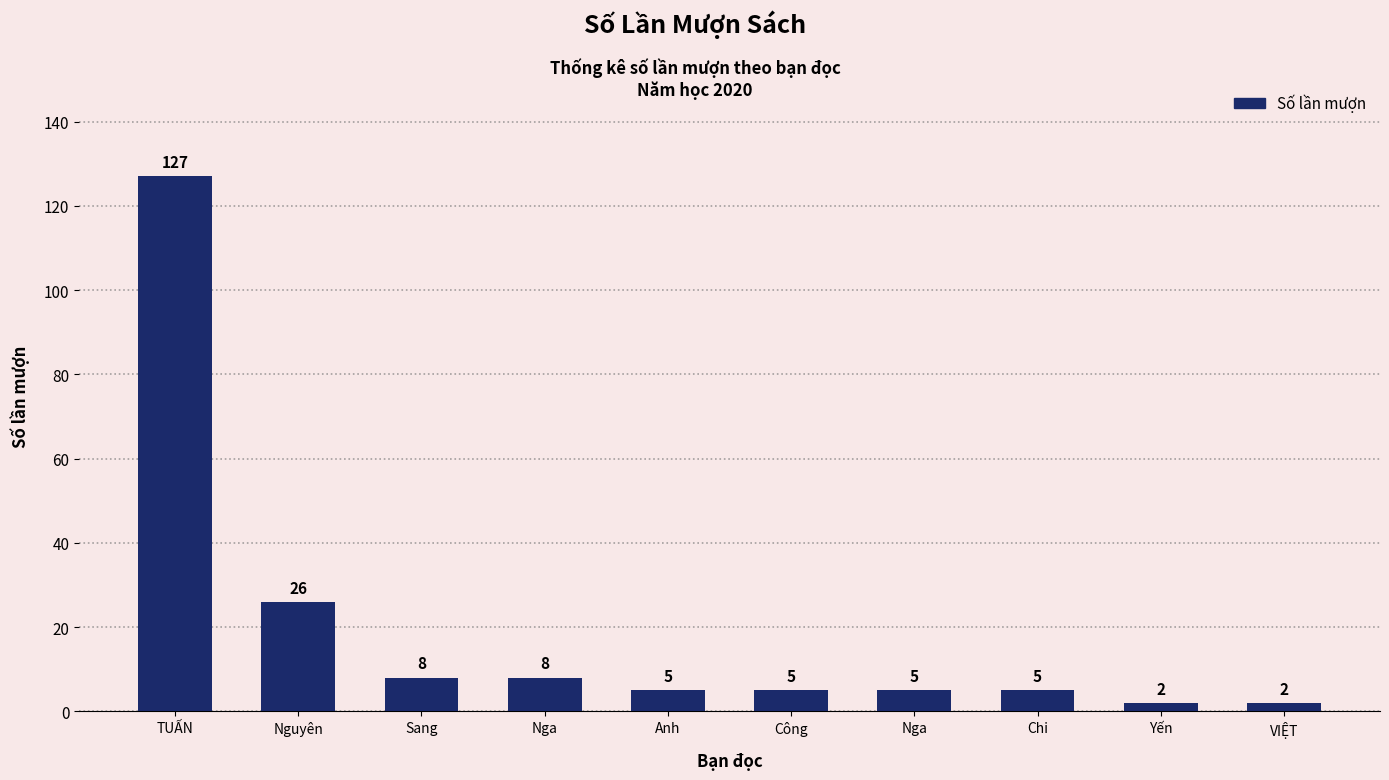

What is the average value?

19